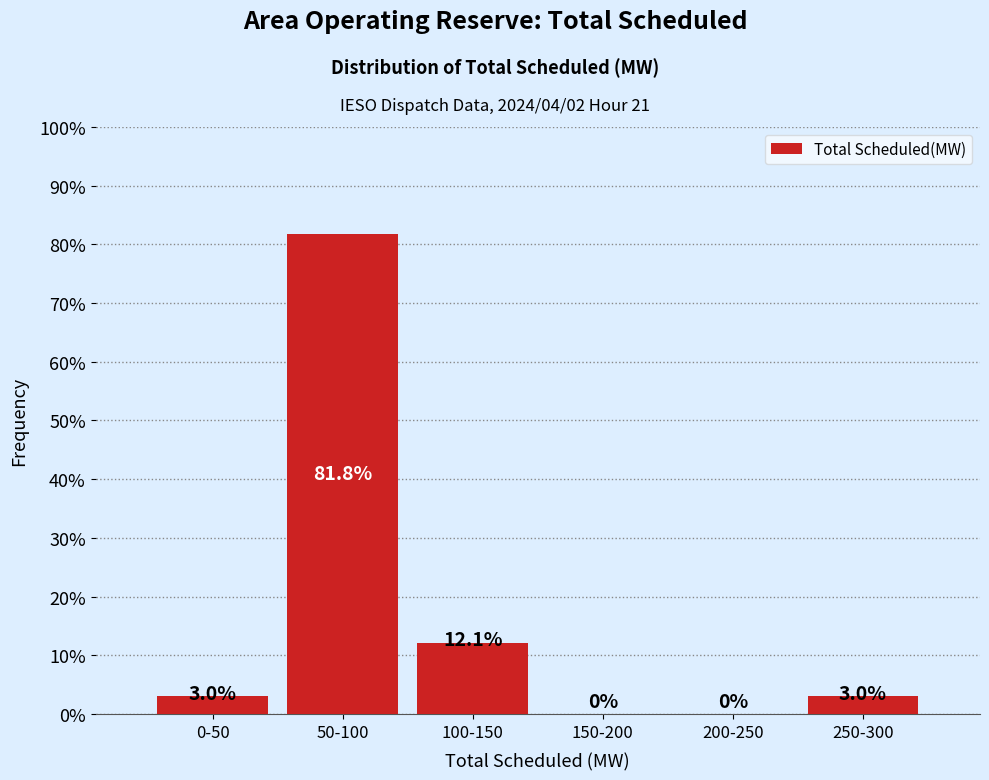

Reading right to left, extract all data points from this chart.

250-300=3.0	200-250=0.0	150-200=0.0	100-150=12.1	50-100=81.8	0-50=3.0